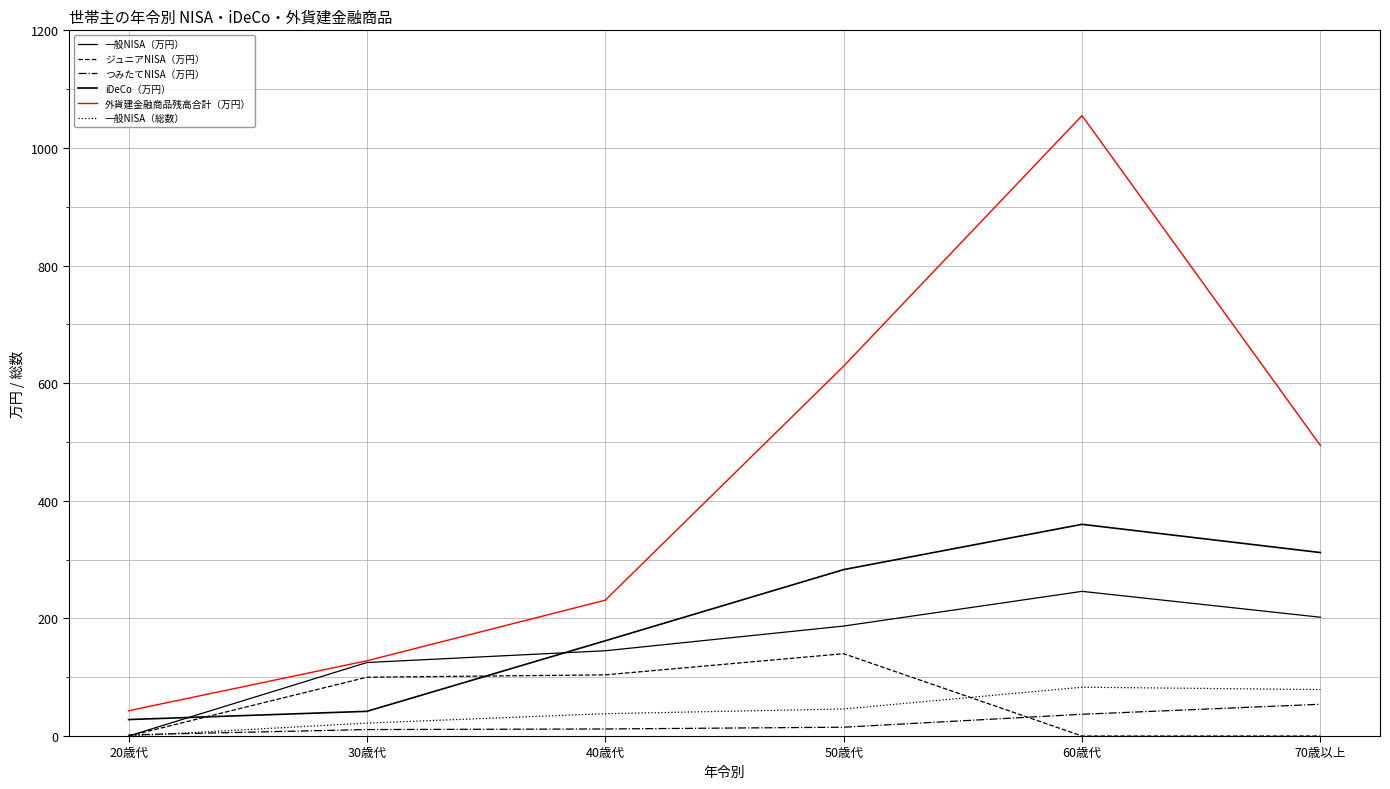

Which category has the lowest value across all series?

20歳代